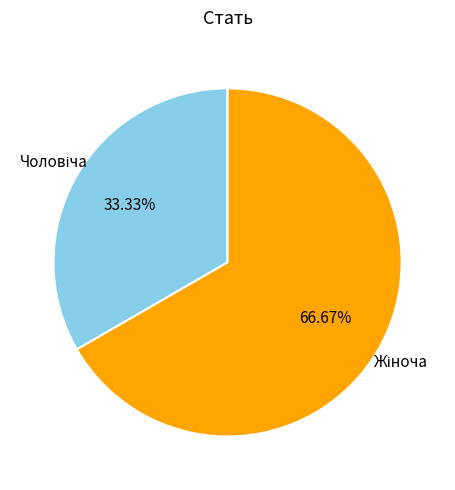

Is there any slice that represents more than half of the pie?

Yes